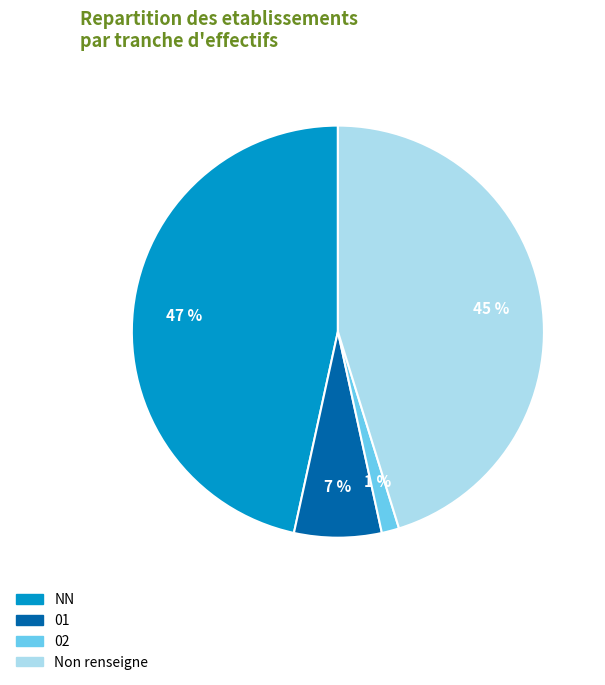

To the nearest percent, what percentage of the pie is 01?

7%